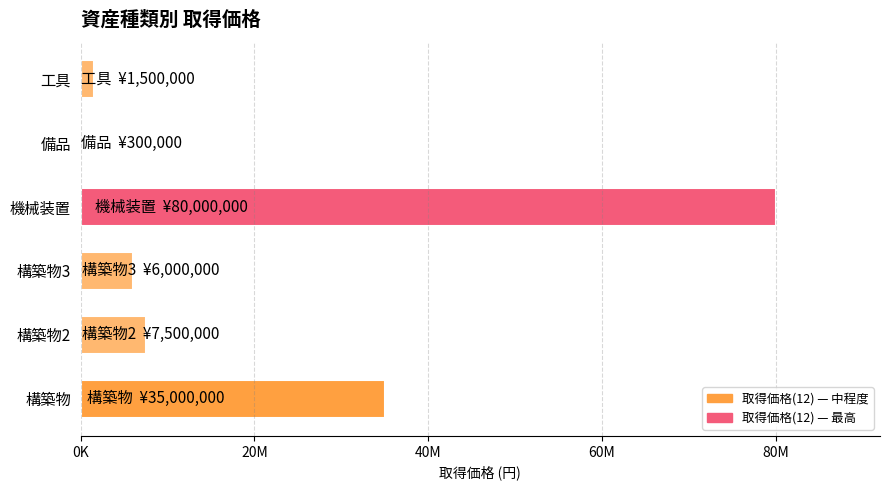

The chart shows a value of 43917881 at 機械装置. True or false?

False